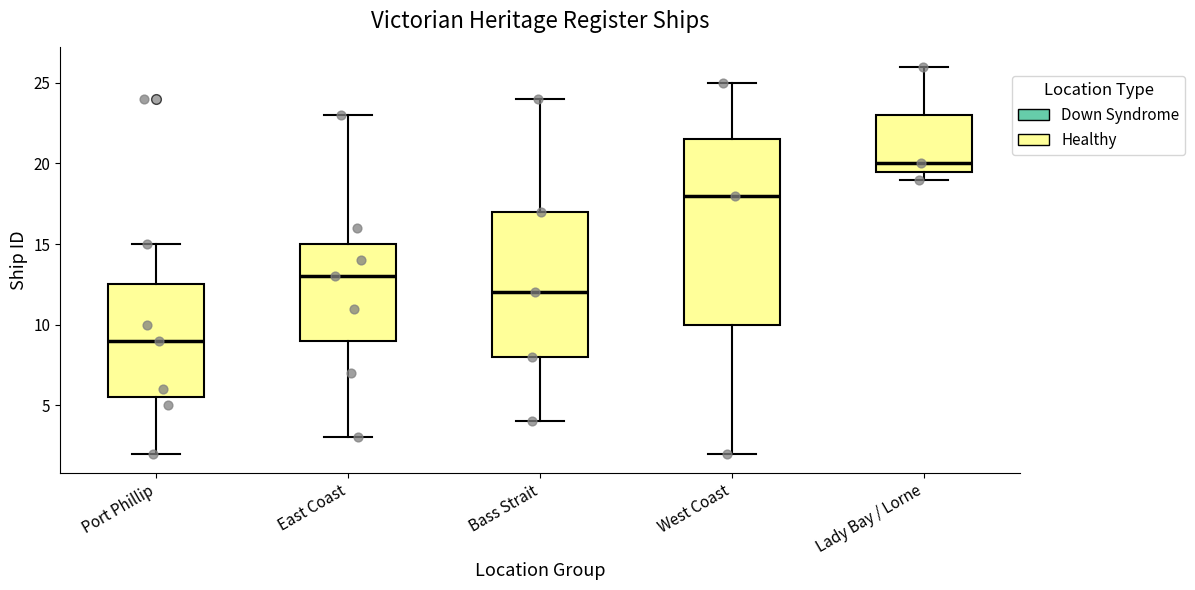

Which box has the highest median line?

Lady Bay / Lorne